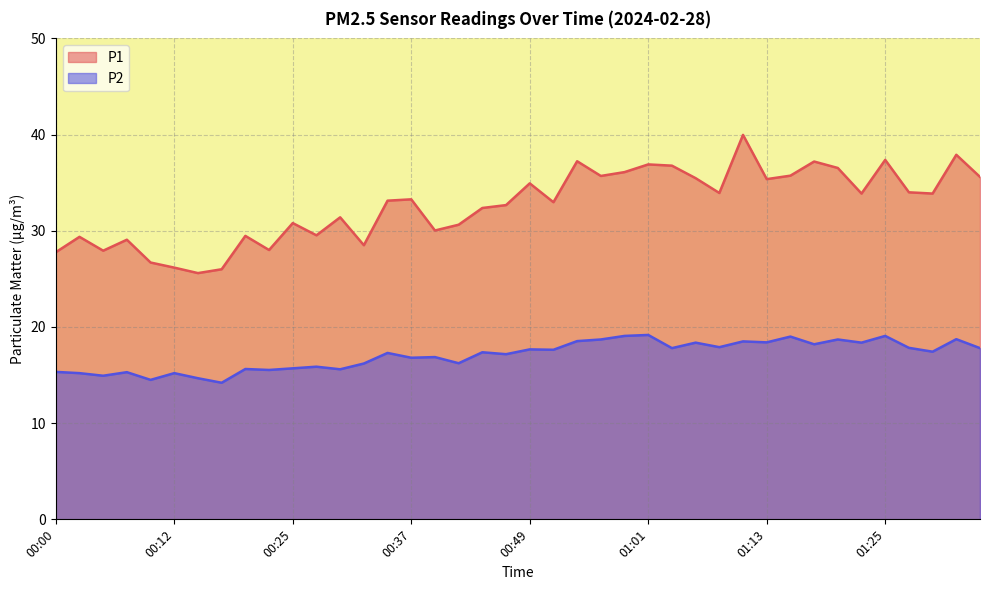

Reading left to right, transcribe all the data shown in this chart.

P1: 00:00=27.8	00:02=29.4	00:05=27.9	00:08=29.1	00:10=26.7	00:12=26.2	00:15=25.6	00:17=26.0	00:20=29.5	00:22=28.0	00:25=30.8	00:27=29.5	00:29=31.4	00:32=28.5	00:34=33.1	00:37=33.3	00:39=30.0	00:42=30.6	00:44=32.4	00:46=32.7	00:49=34.9	00:51=33.0	00:54=37.2	00:56=35.7	00:59=36.1	01:01=36.9	01:03=36.8	01:06=35.5	01:08=33.9	01:11=40.0	01:13=35.4	01:16=35.7	01:18=37.2	01:20=36.5	01:23=33.9	01:25=37.4	01:28=34.0	01:30=33.9	01:33=37.9	01:35=35.6
P2: 00:00=15.3	00:02=15.2	00:05=14.9	00:08=15.3	00:10=14.5	00:12=15.2	00:15=14.7	00:17=14.2	00:20=15.6	00:22=15.5	00:25=15.7	00:27=15.9	00:29=15.6	00:32=16.2	00:34=17.3	00:37=16.8	00:39=16.9	00:42=16.2	00:44=17.4	00:46=17.2	00:49=17.7	00:51=17.6	00:54=18.5	00:56=18.7	00:59=19.1	01:01=19.2	01:03=17.8	01:06=18.4	01:08=17.9	01:11=18.5	01:13=18.4	01:16=19.0	01:18=18.2	01:20=18.7	01:23=18.4	01:25=19.1	01:28=17.8	01:30=17.4	01:33=18.7	01:35=17.8